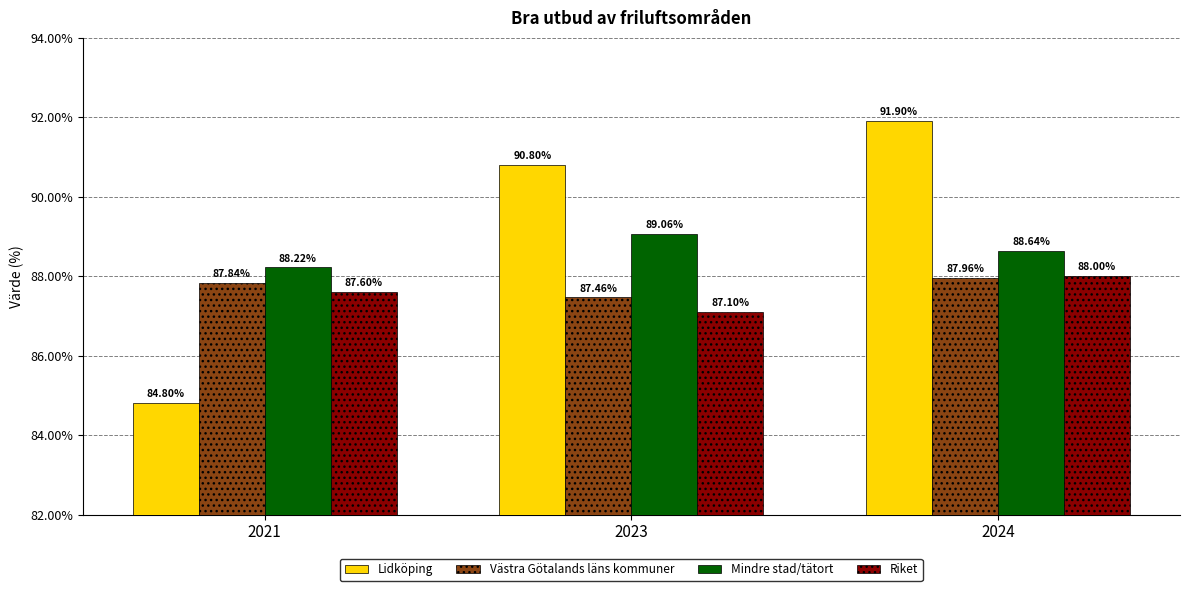

What is the lowest value of the Riket series?

87.1